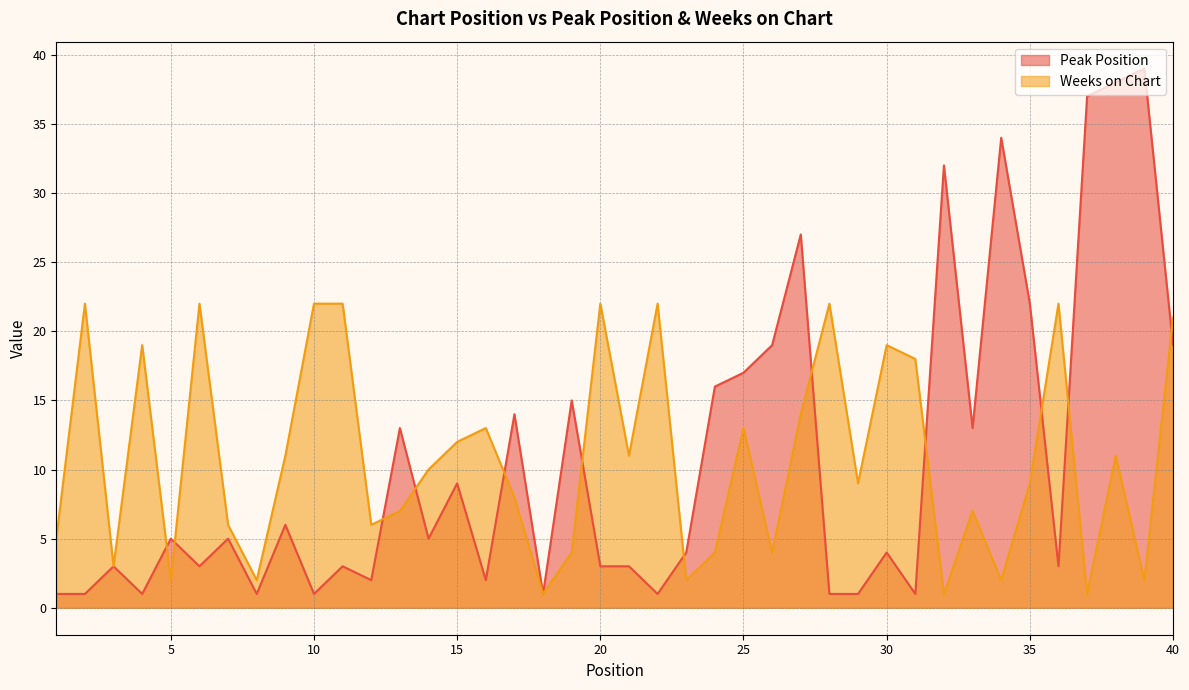

How many interior local peaks does the Peak Position series have?

14